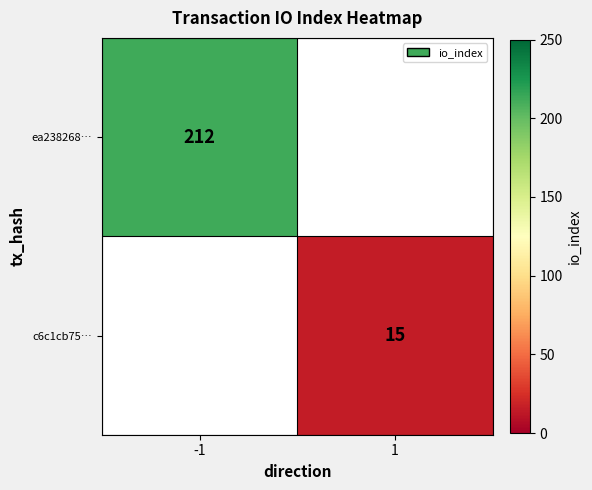

Is the value of c6c1cb75… at 1 greater than the value of ea238268… at -1?

No